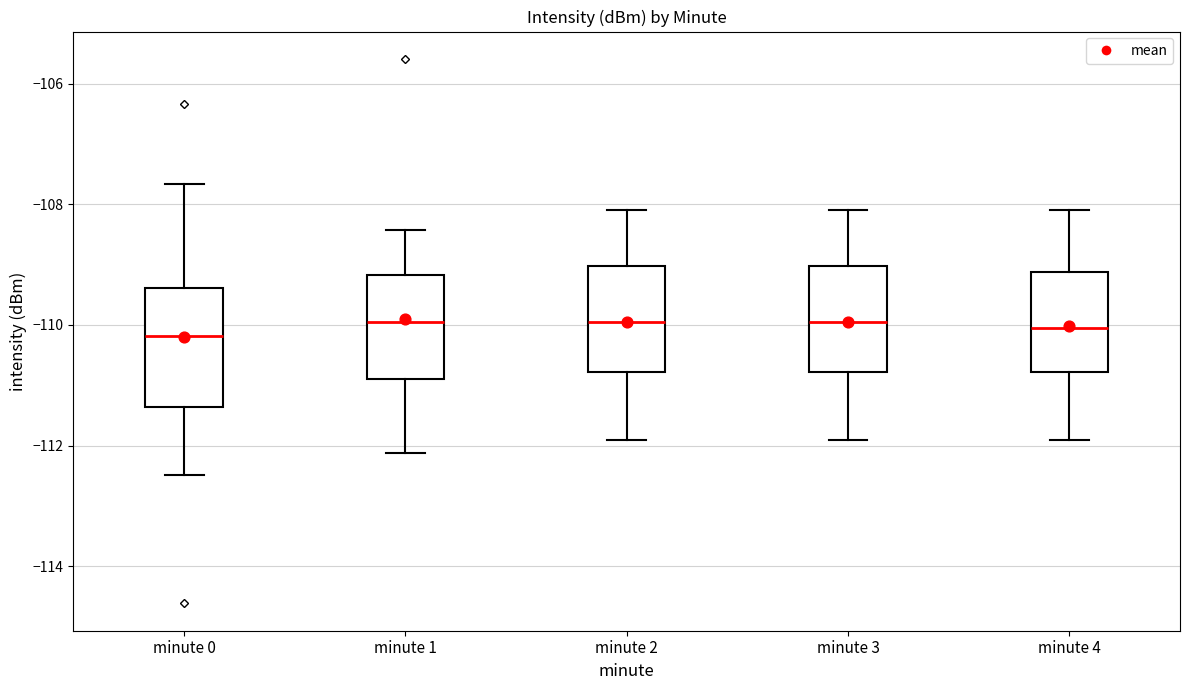

Where is the lower edge of the box for minute 2 on the y-axis? The values are not printed on the chart, so give them approximately, as read against the axis.

-110.8